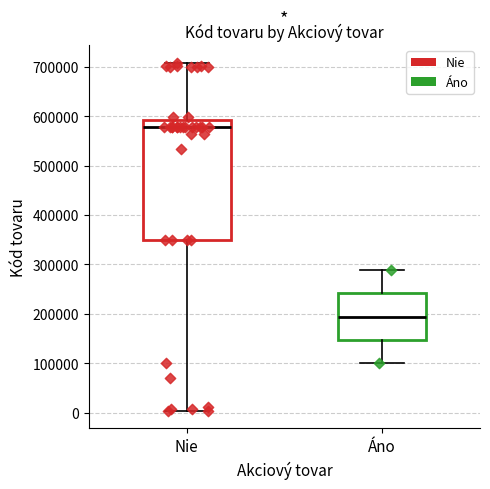

Reading left to right, read every box against the y-axis: the position of its median line, the range the box covers, and the ends of its whiskers. The values are not printed on the chart, so give them approximately, as read against the axis.

Nie: median 580000, box 350000 to 590000, whiskers 0 to 710000
Áno: median 190000, box 150000 to 240000, whiskers 100000 to 290000